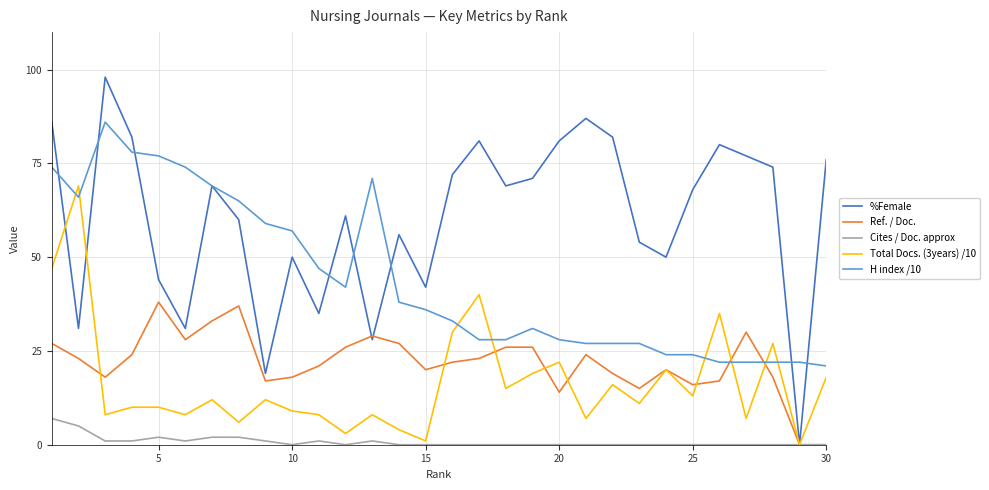

What is the greatest value displayed?

98